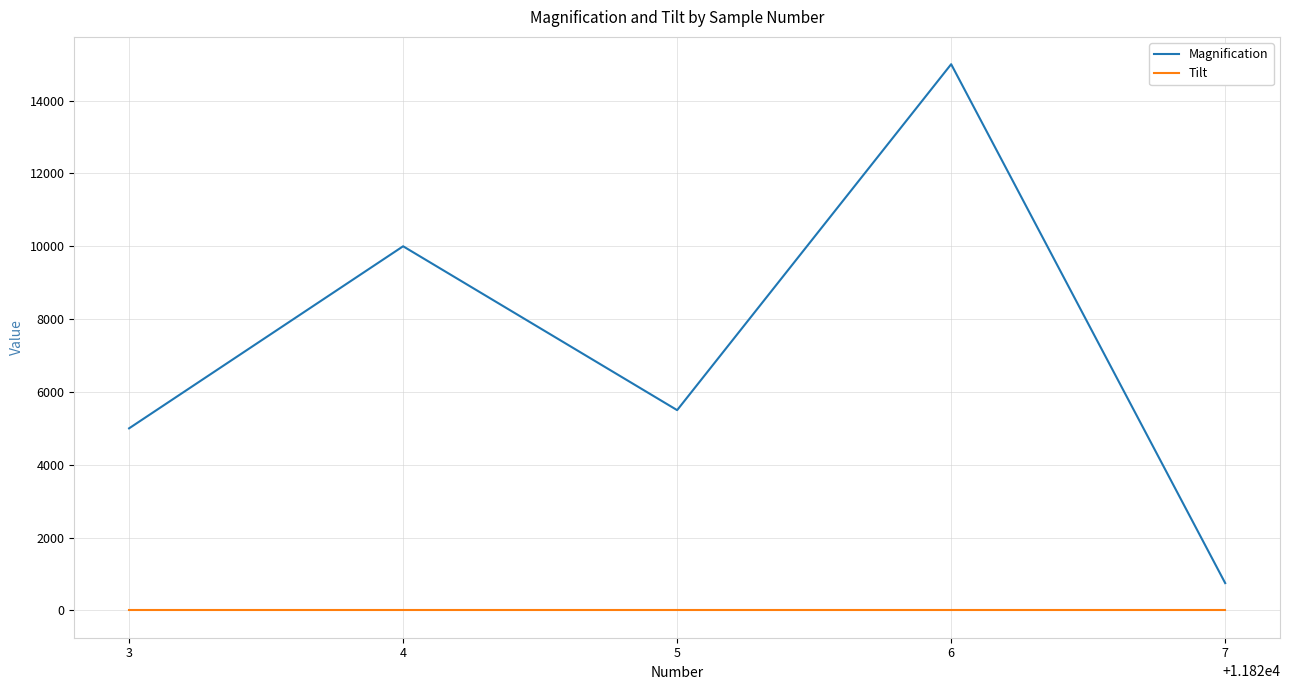

How many values in the Magnification series are below 5500?

2